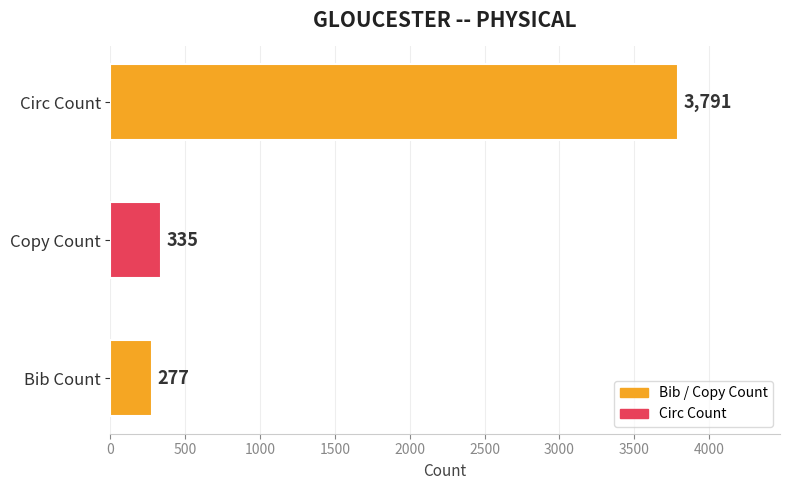

Where is the data nearest to the value 2034?

Copy Count